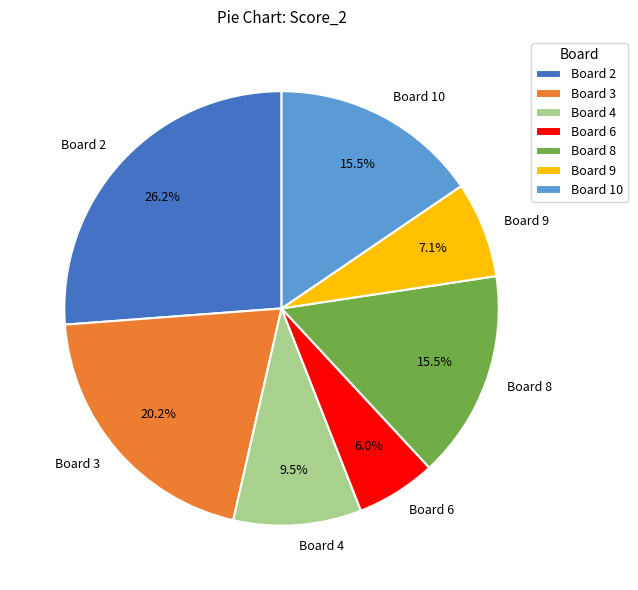

Is it true that Board 9 is 7% of the pie?

True